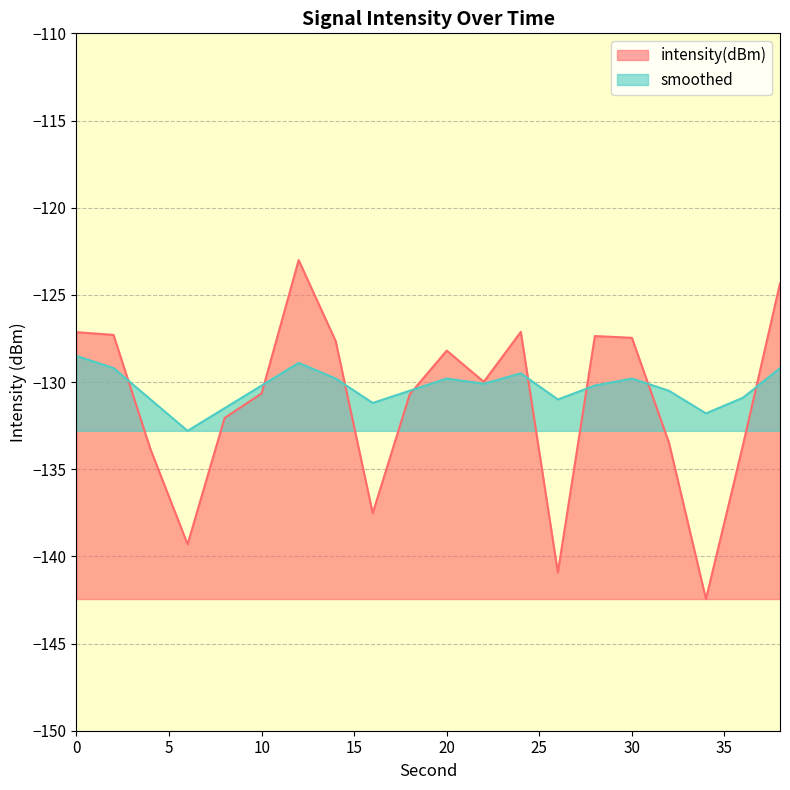

At how many categories does at least one series exceed -137?

20